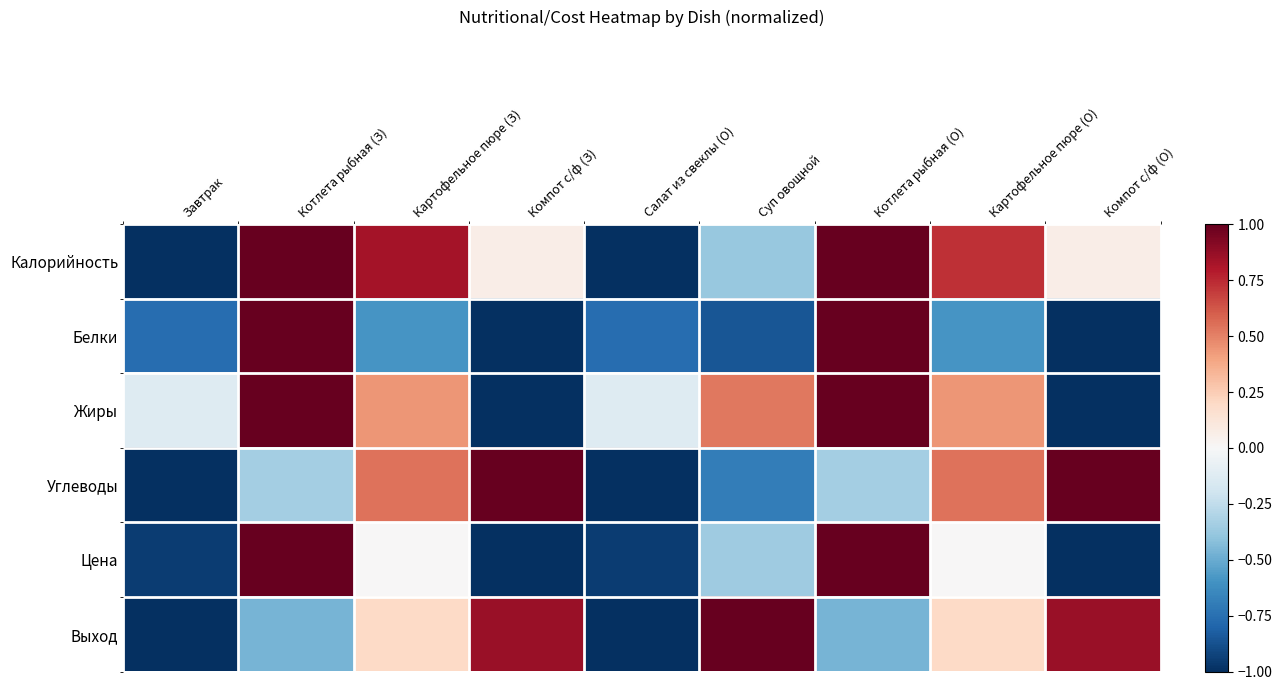

Which series has the widest spread of values?

Калорийность